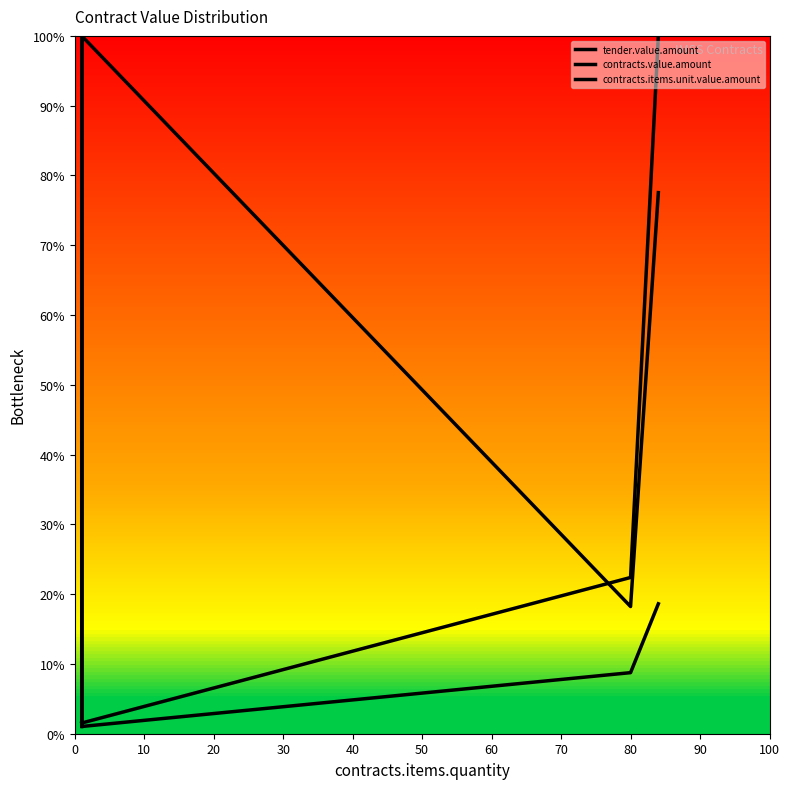

Reading left to right, transcribe all the data shown in this chart.

tender.value.amount: 0.0	0.4	1.0	0.0	0.1	0.2
contracts.value.amount: 0.0	0.0	0.0	0.0	0.2	1.0
contracts.items.unit.value.amount: 1.0	1.0	1.0	1.0	0.2	0.8